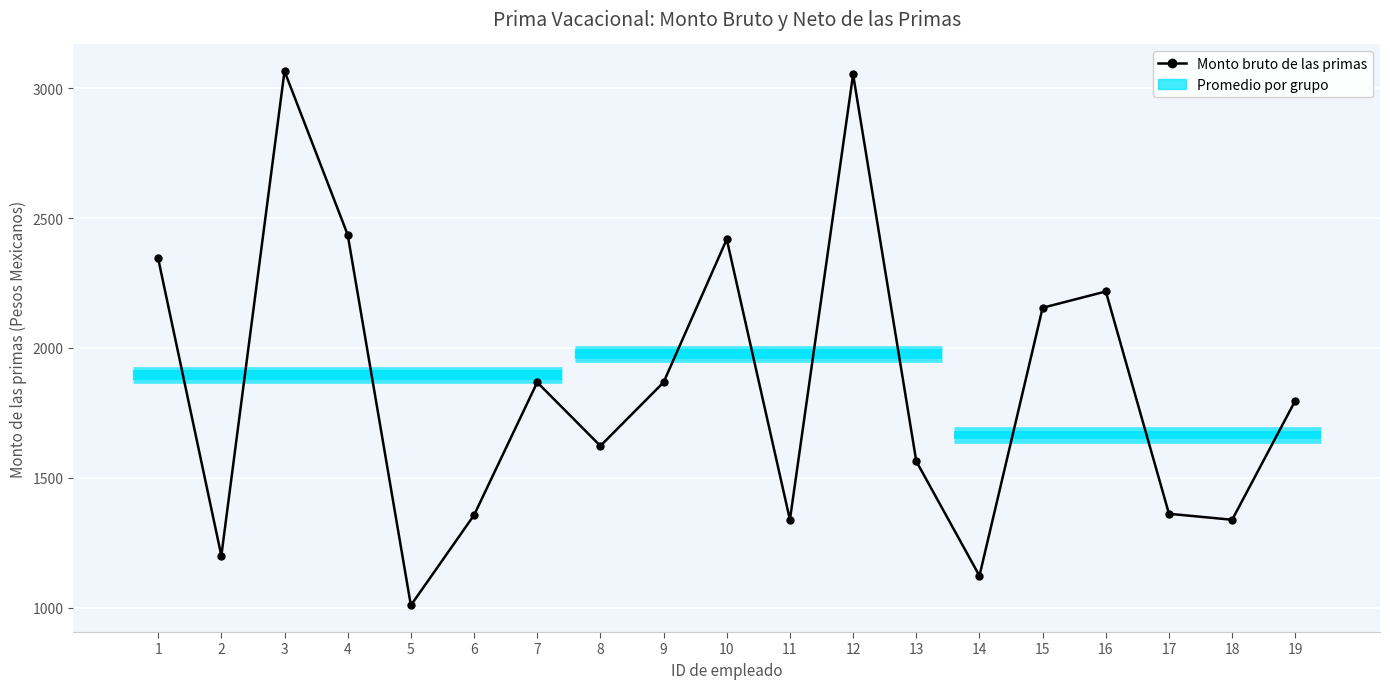

What is the total value across all series at 5?

2018.2